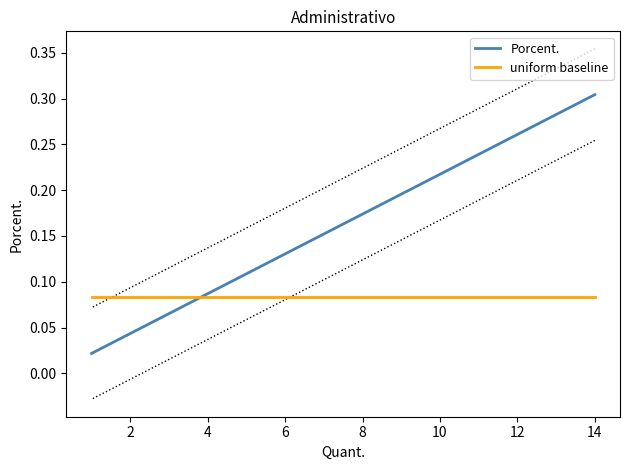

Is the value of Porcent. at 6 greater than the value of uniform baseline at 16?

Yes